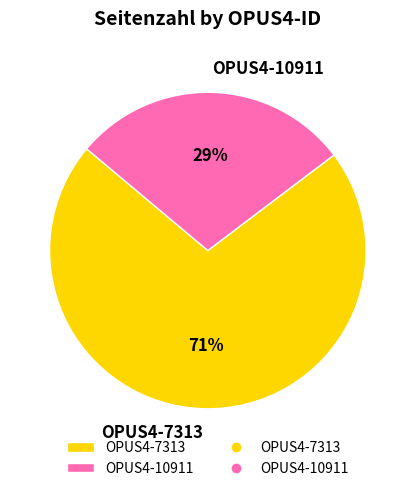

What percentage is the OPUS4-7313 slice, to the nearest percent?

71%